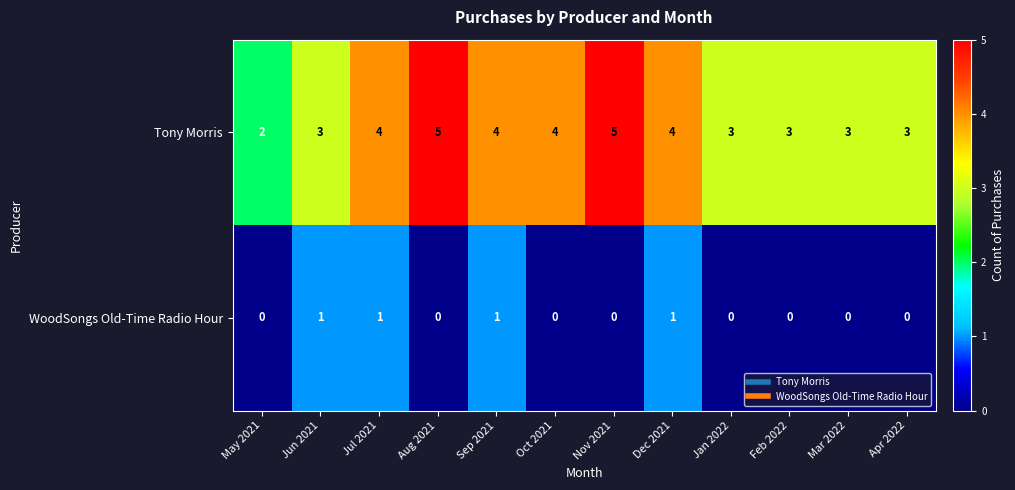

Reading right to left, transcribe all the data shown in this chart.

Tony Morris: 3	3	3	3	4	5	4	4	5	4	3	2
WoodSongs Old-Time Radio Hour: 0	0	0	0	1	0	0	1	0	1	1	0